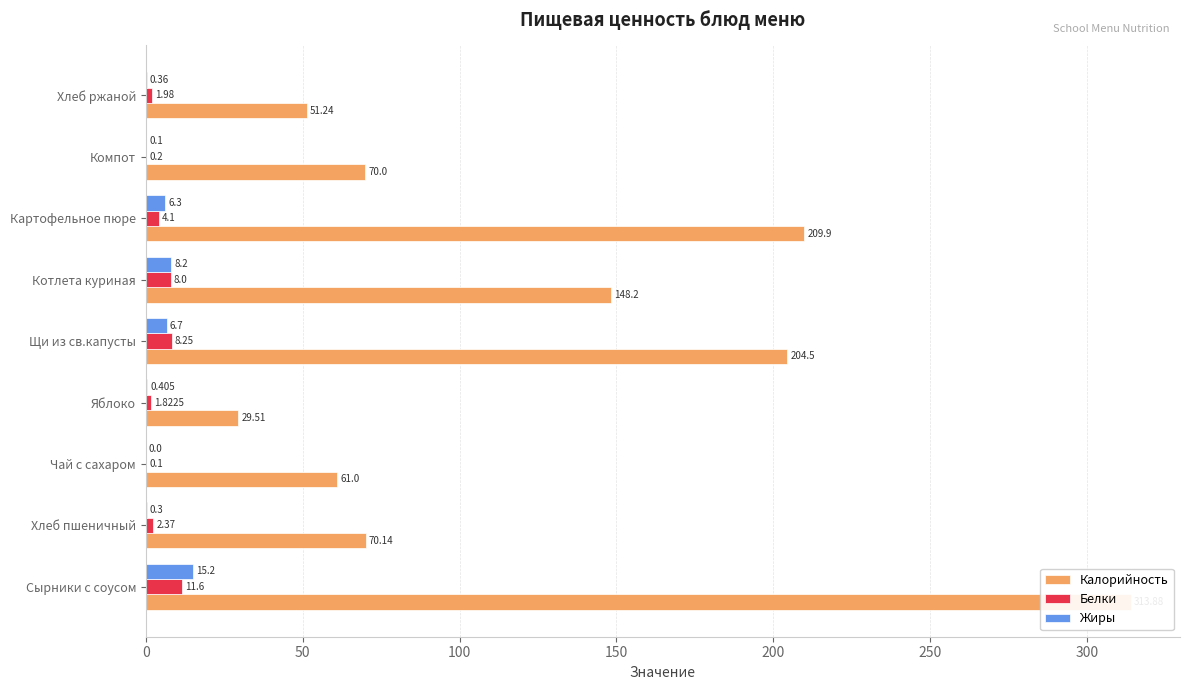

Rank the series by their maximum value, from highest to lowest.

Калорийность, Жиры, Белки